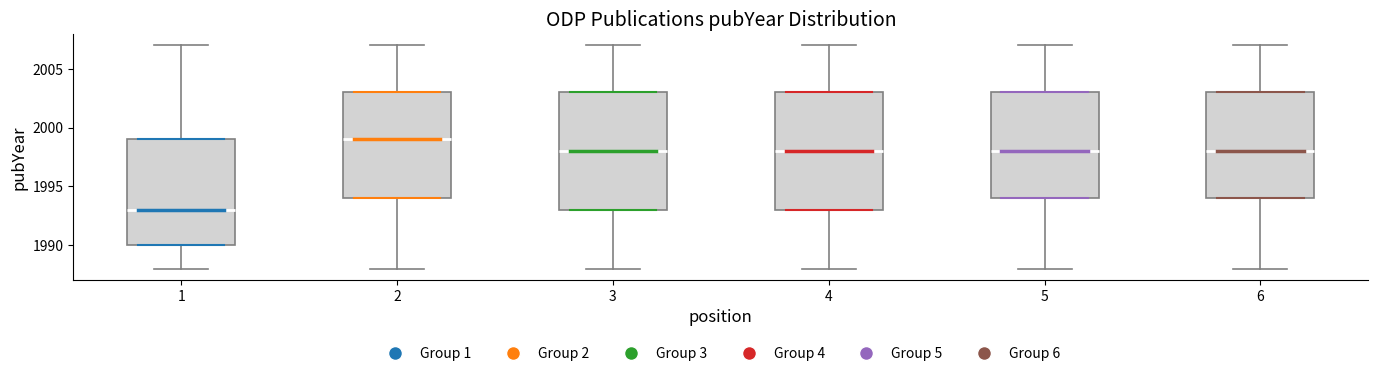

Reading left to right, read every box against the y-axis: the position of its median line, the range the box covers, and the ends of its whiskers. The values are not printed on the chart, so give them approximately, as read against the axis.

1: median 1993, box 1990 to 1999, whiskers 1988 to 2007
2: median 1999, box 1994 to 2003, whiskers 1988 to 2007
3: median 1998, box 1993 to 2003, whiskers 1988 to 2007
4: median 1998, box 1993 to 2003, whiskers 1988 to 2007
5: median 1998, box 1994 to 2003, whiskers 1988 to 2007
6: median 1998, box 1994 to 2003, whiskers 1988 to 2007